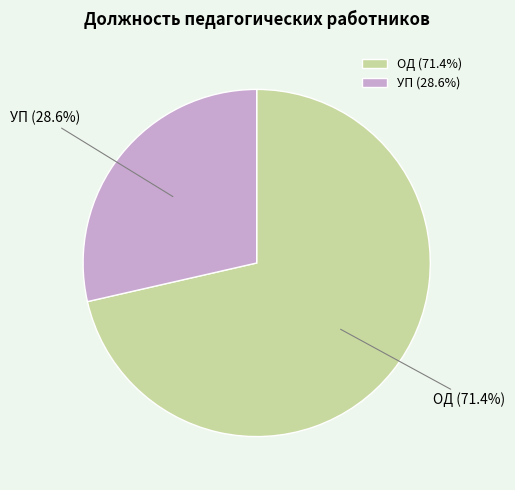

Which slice is the smallest?

УП